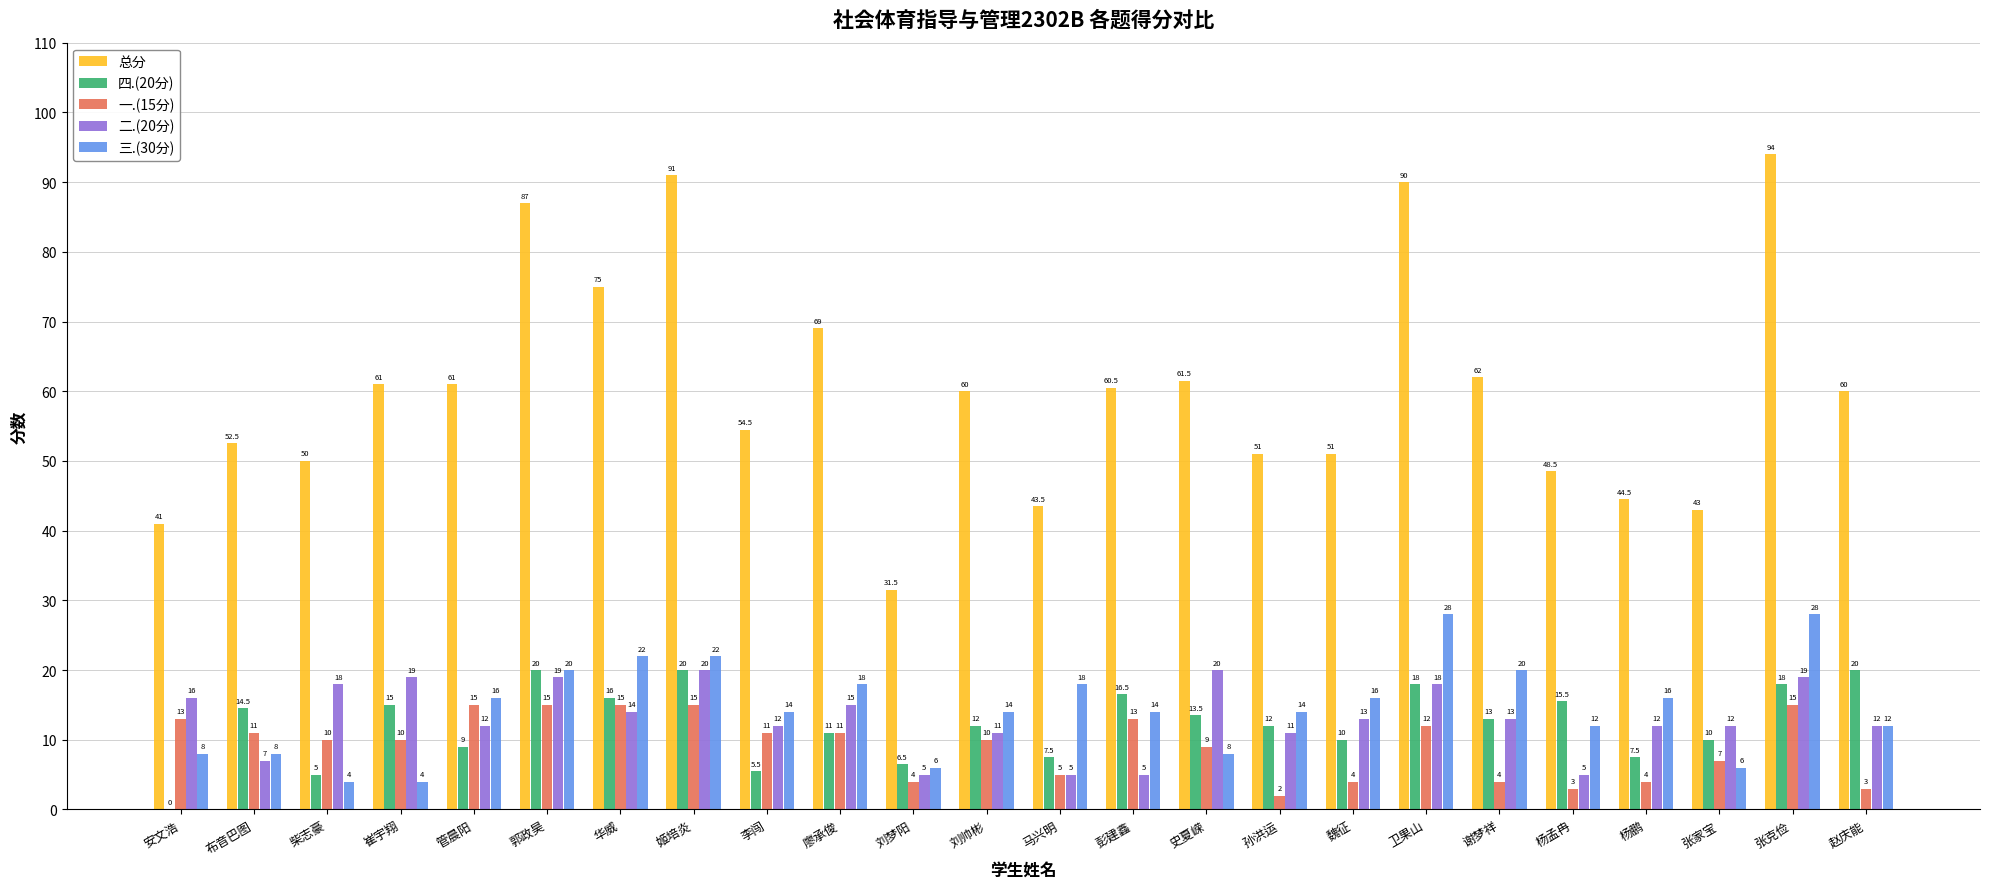

The 四.(20分) series shows 10.0 at 魏征. True or false?

True